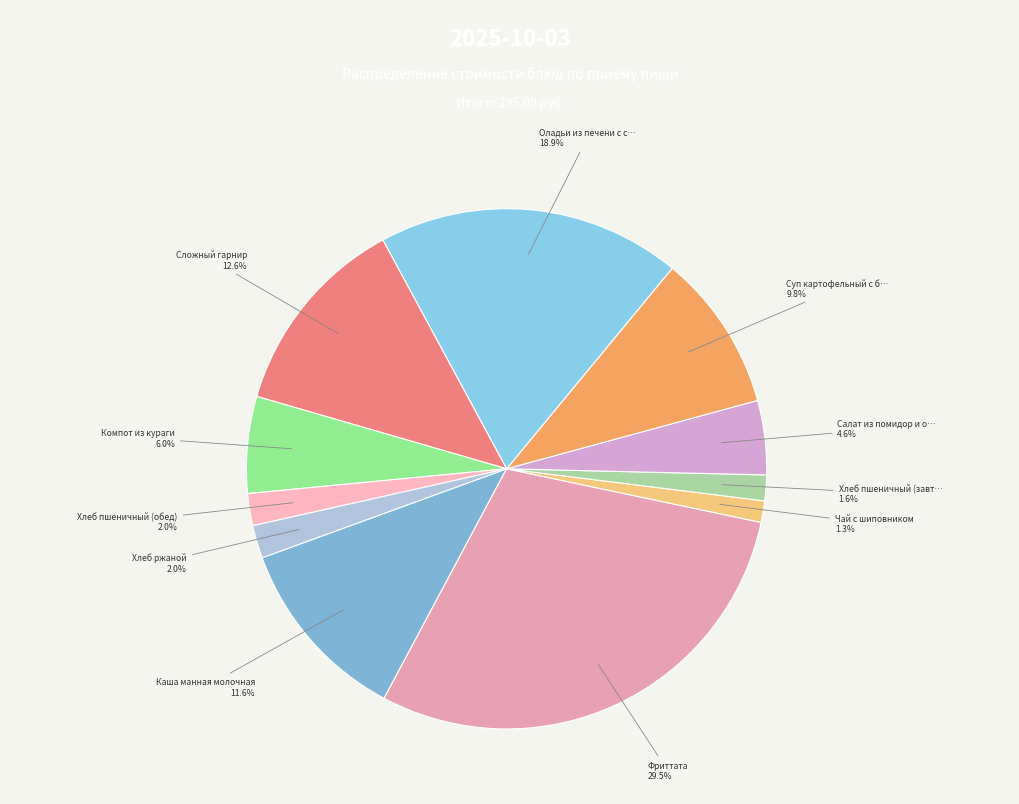

How many segments does this pie chart have?

11